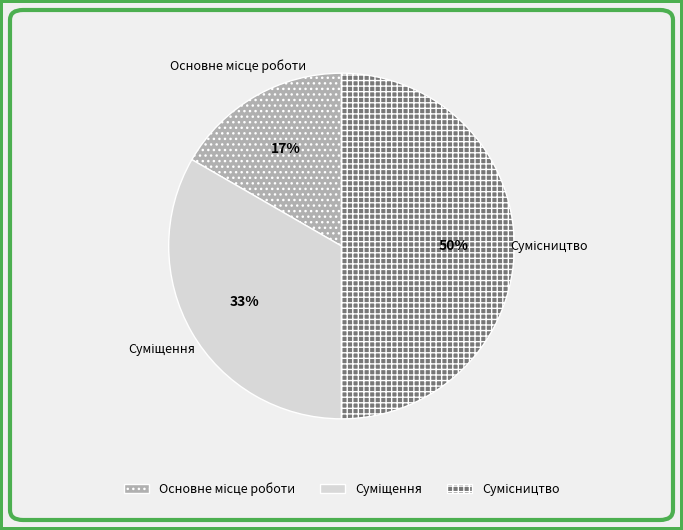

To the nearest percent, what is the difference between the largest and smallest slice percentages?

33%